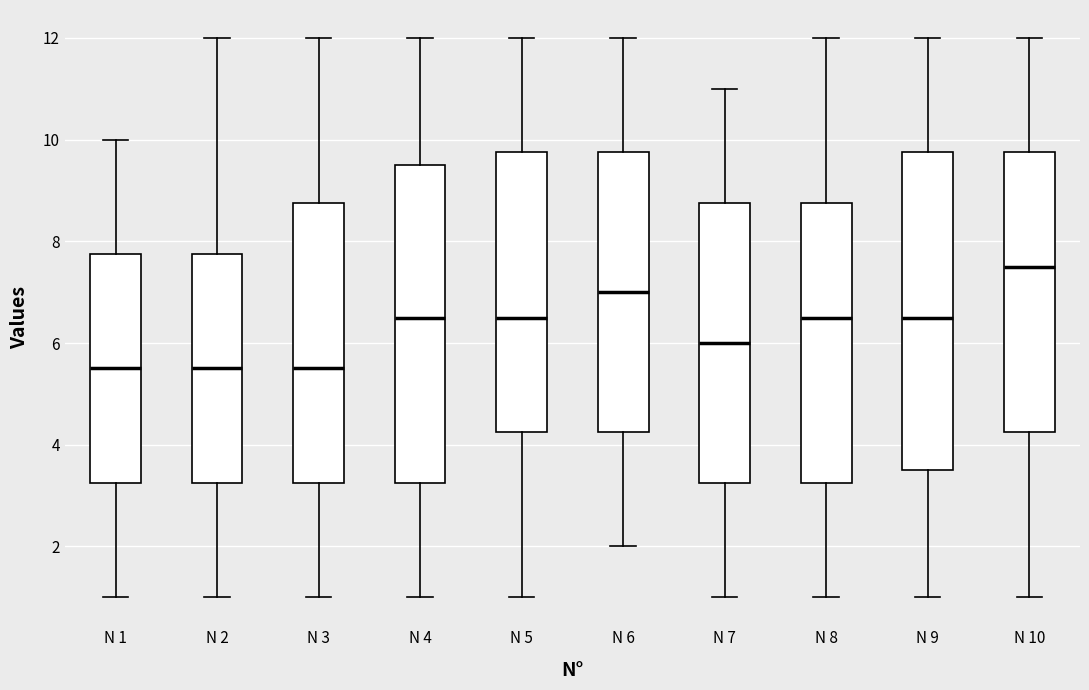

Which box has the highest median line?

N 10